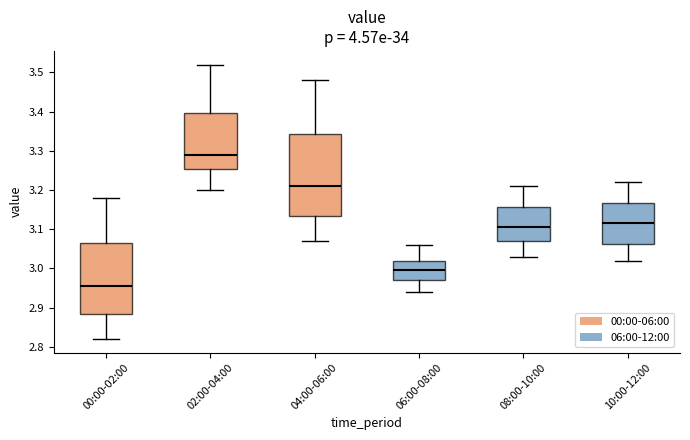

Which box's median line is the lowest?

00:00-02:00